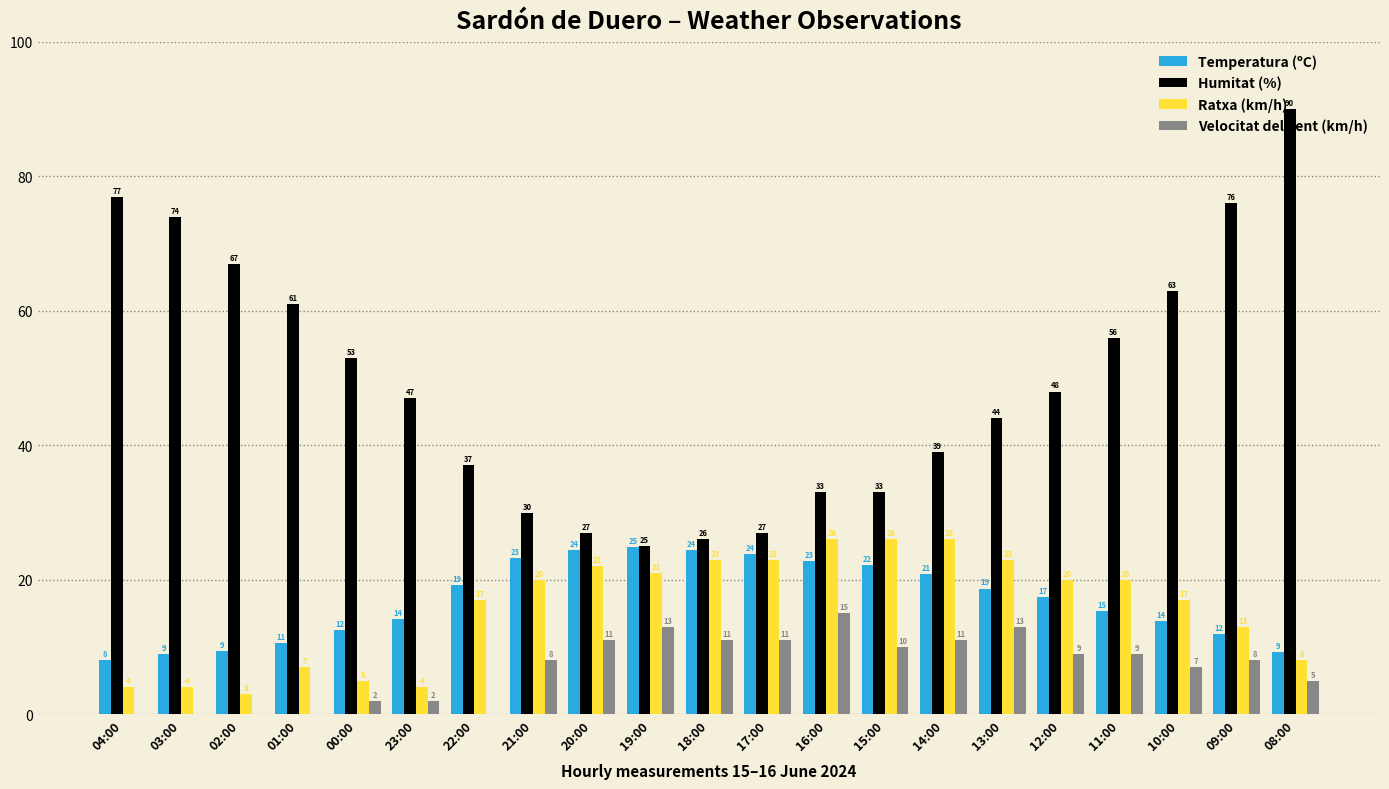

Where is Humitat (%) nearest to the value 57?

11:00